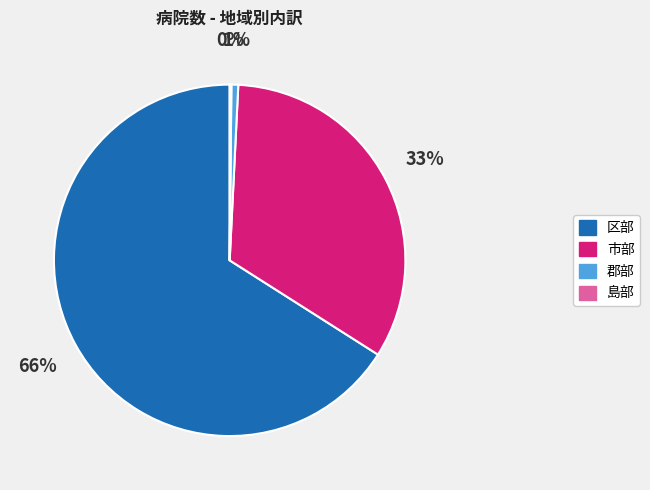

Between 郡部 and 区部, which is larger?

区部